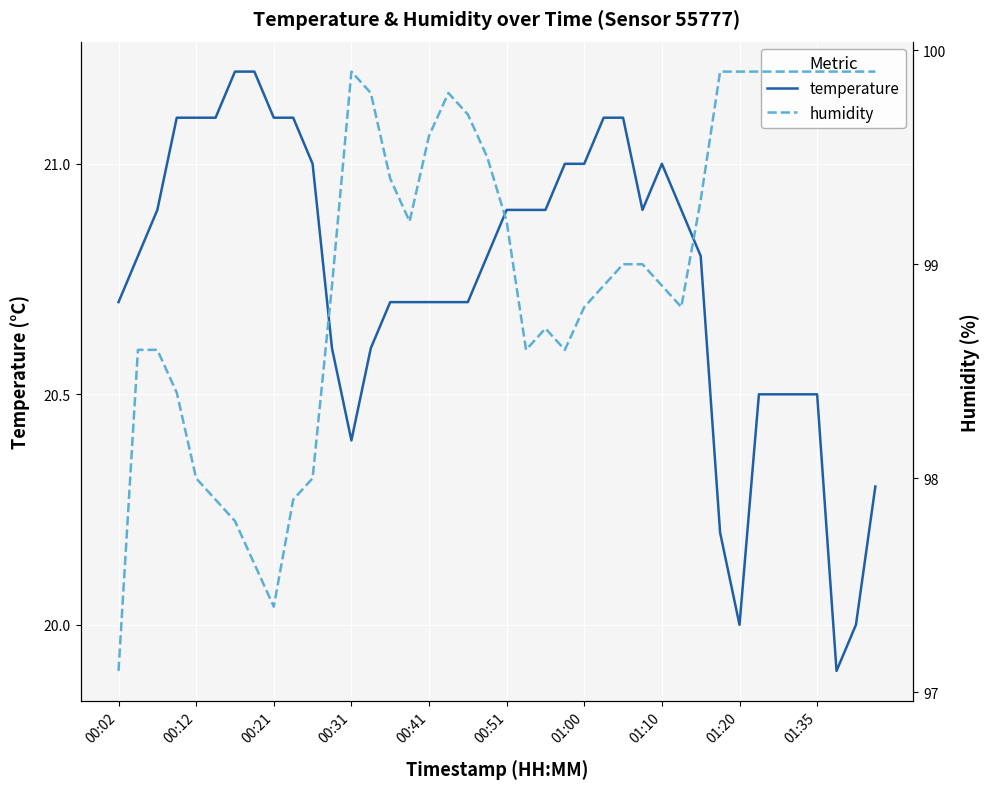

Is it true that temperature equals 20.7 at 00:02?

True